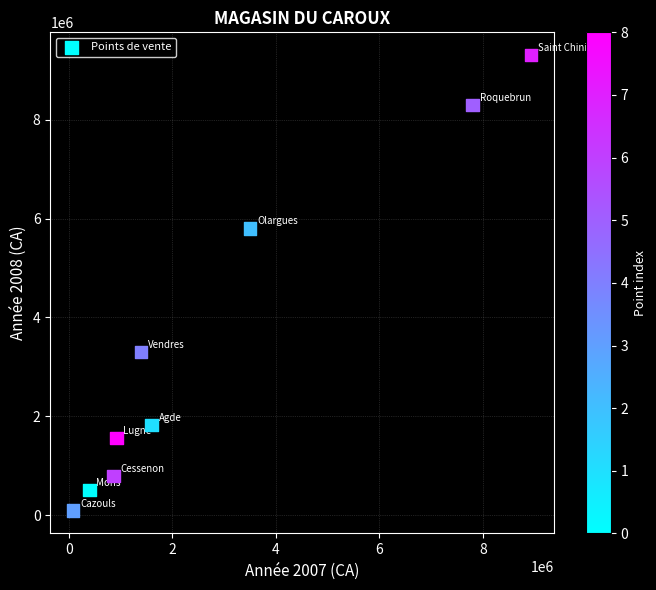

What is the range of X values (max minus min)?

8845000